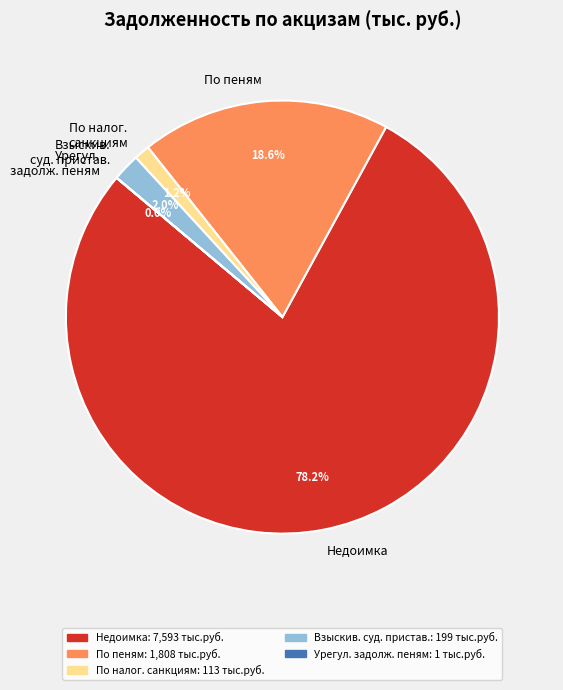

Which slice is the largest?

Недоимка